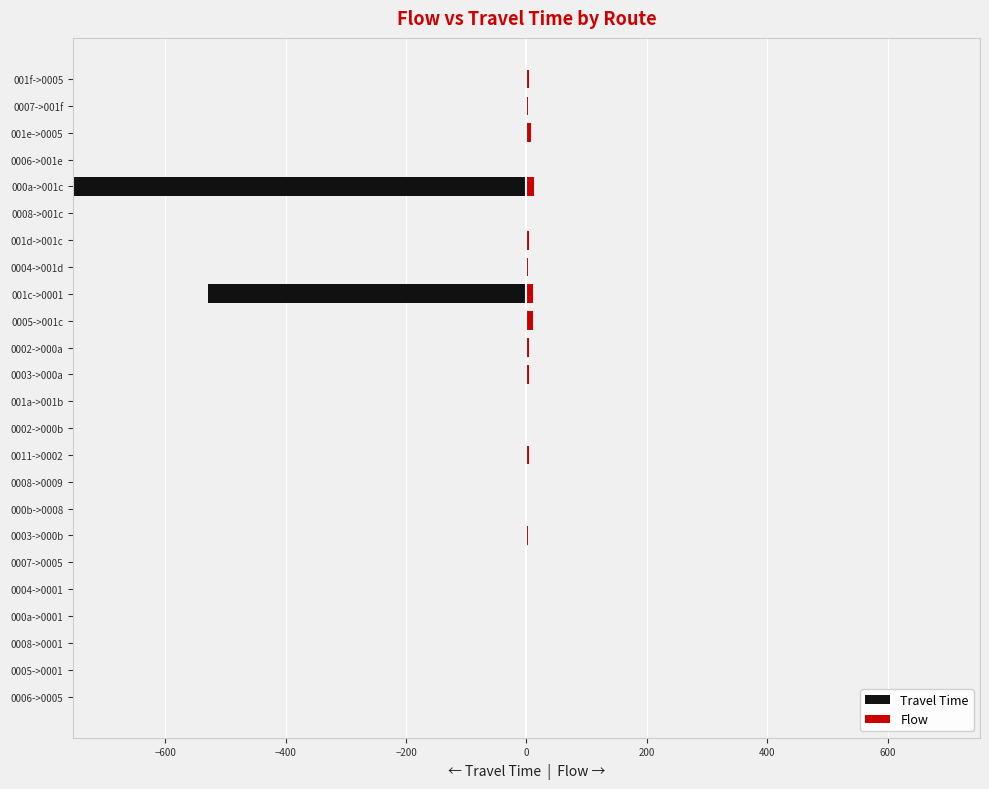

What is the sum of all Travel Time values?

-1280